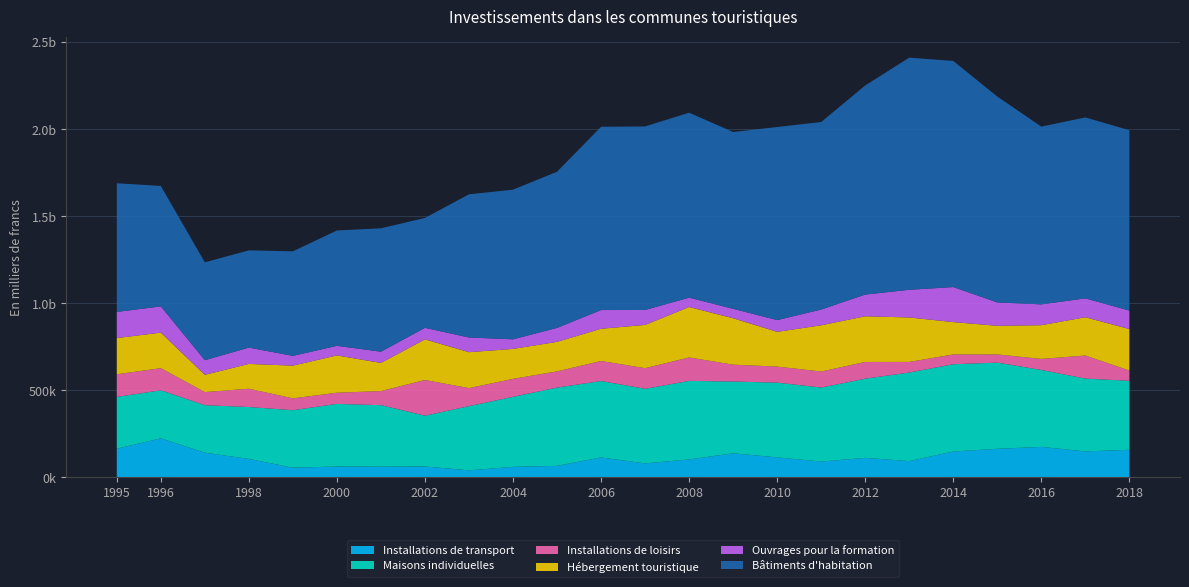

Reading left to right, list all the values displayed in this chart.

Installations de transport: 1995=164664	1996=224635	1997=142073	1998=106144	1999=55877	2000=62563	2001=61667	2002=62971	2003=40679	2004=60612	2005=66390	2006=114699	2007=80485	2008=103374	2009=138383	2010=115167	2011=91115	2012=112171	2013=93642	2014=148848	2015=164344	2016=175327	2017=149288	2018=158655
Maisons individuelles: 1995=297720	1996=275799	1997=272792	1998=298313	1999=330176	2000=359802	2001=353407	2002=291608	2003=368810	2004=402341	2005=449710	2006=439107	2007=428544	2008=451142	2009=412412	2010=429313	2011=425115	2012=455060	2013=508948	2014=501361	2015=495294	2016=441900	2017=418363	2018=396578
Installations de loisirs: 1995=130121	1996=127153	1997=75328	1998=105021	1999=68143	2000=64149	2001=80878	2002=205028	2003=103637	2004=103208	2005=93034	2006=115072	2007=118551	2008=134644	2009=96950	2010=92127	2011=92232	2012=96043	2013=60981	2014=56121	2015=46877	2016=63526	2017=132671	2018=58609
Hébergement touristique: 1995=207874	1996=204222	1997=99086	1998=142578	1999=187954	2000=214278	2001=161787	2002=233463	2003=206303	2004=172153	2005=169578	2006=185004	2007=248469	2008=289796	2009=266554	2010=199547	2011=265534	2012=262370	2013=255322	2014=185987	2015=164403	2016=193718	2017=219785	2018=238483
Ouvrages pour la formation: 1995=150213	1996=150702	1997=83986	1998=93701	1999=55987	2000=55120	2001=64389	2002=66259	2003=84300	2004=54945	2005=80254	2006=107622	2007=85750	2008=53662	2009=54333	2010=67481	2011=90454	2012=124685	2013=158983	2014=201238	2015=134244	2016=119638	2017=108514	2018=106015
Bâtiments d'habitation: 1995=739287	1996=691999	1997=562402	1998=558686	1999=600713	2000=662649	2001=709000	2002=631169	2003=822761	2004=859786	2005=897077	2006=1052970	2007=1054562	2008=1062798	2009=1015703	2010=1109449	2011=1077357	2012=1201461	2013=1333738	2014=1299014	2015=1182822	2016=1021410	2017=1039466	2018=1036256